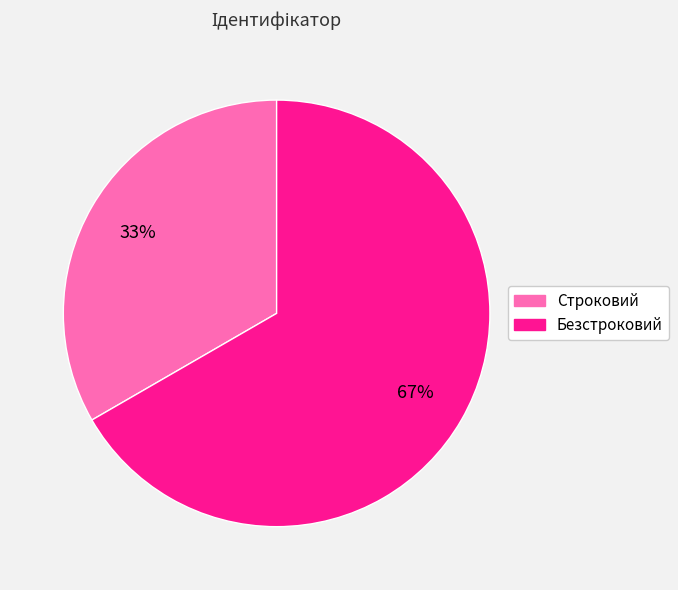

Do Строковий and Безстроковий together represent more than half of the pie?

Yes